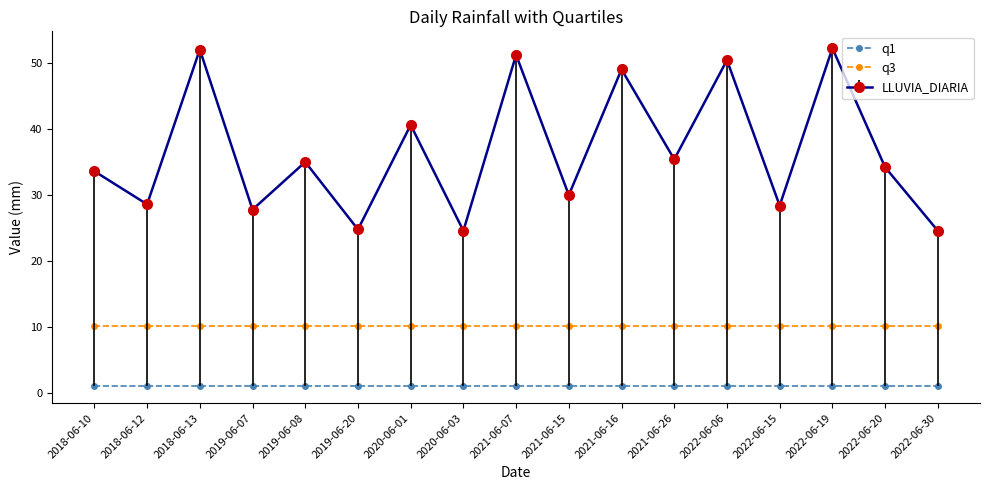

True or false: q1 and q3 cross at least once.

False